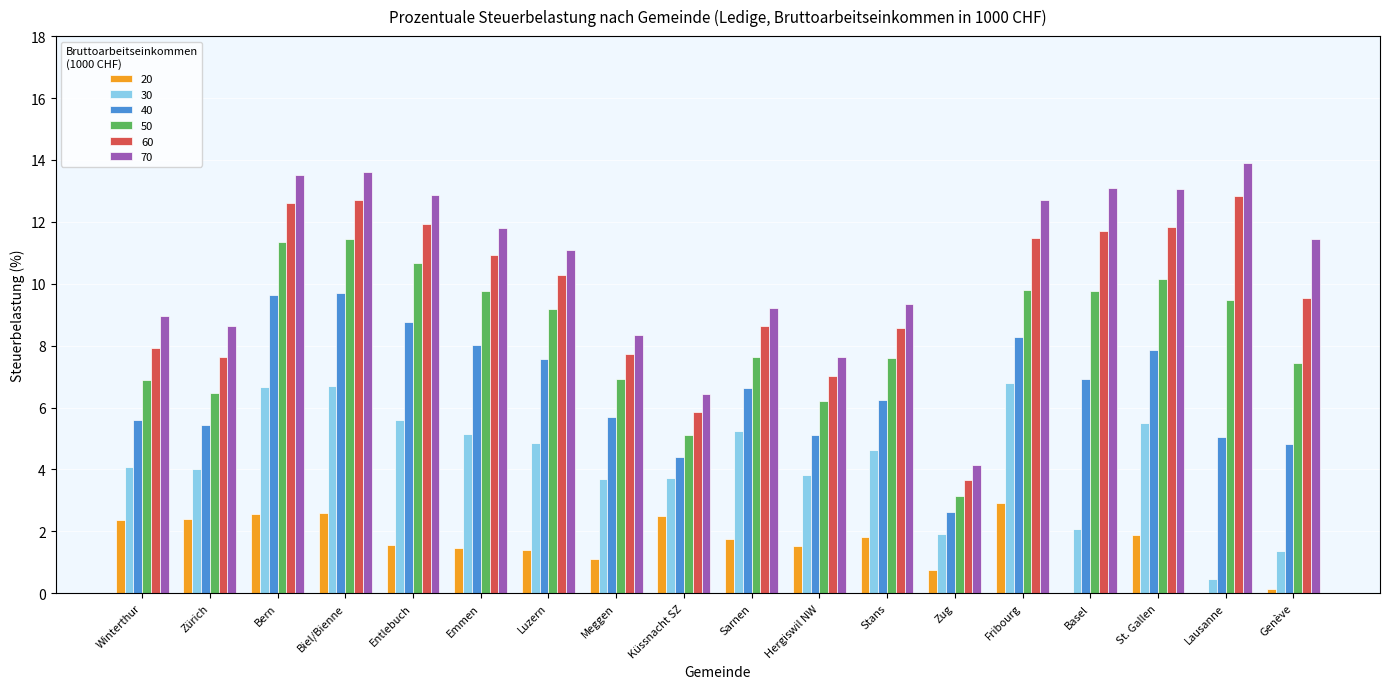

True or false: 30 has a value of 5.2 at Emmen.

True